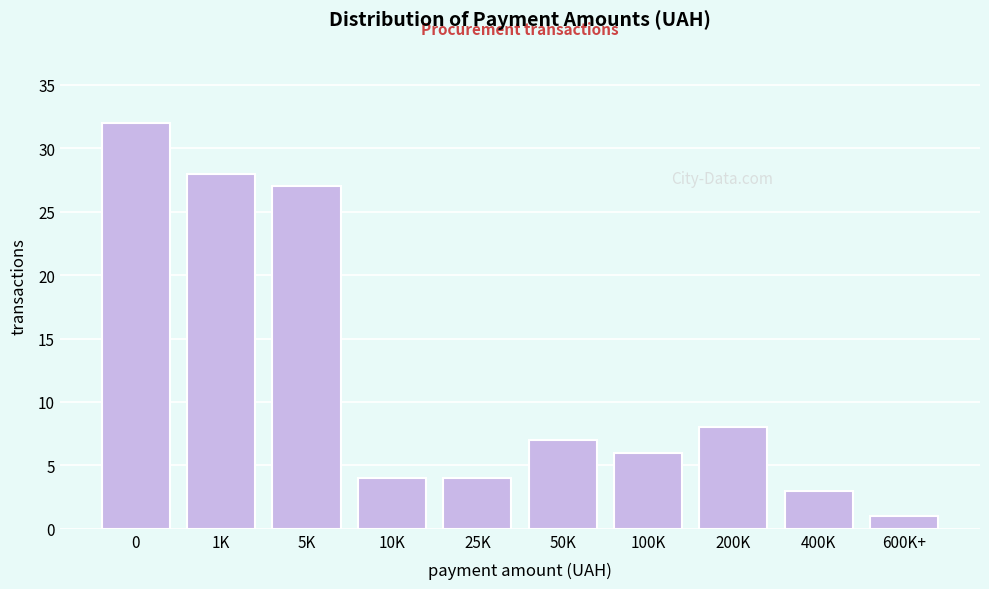

Reading right to left, transcribe all the data shown in this chart.

600K+=1	400K=3	200K=8	100K=6	50K=7	25K=4	10K=4	5K=27	1K=28	0=32